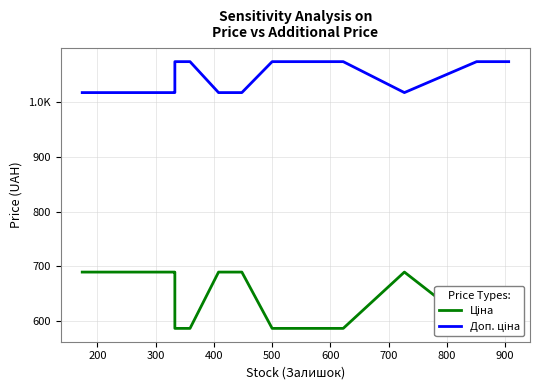

What is the total value across all series at 400?

1706.9